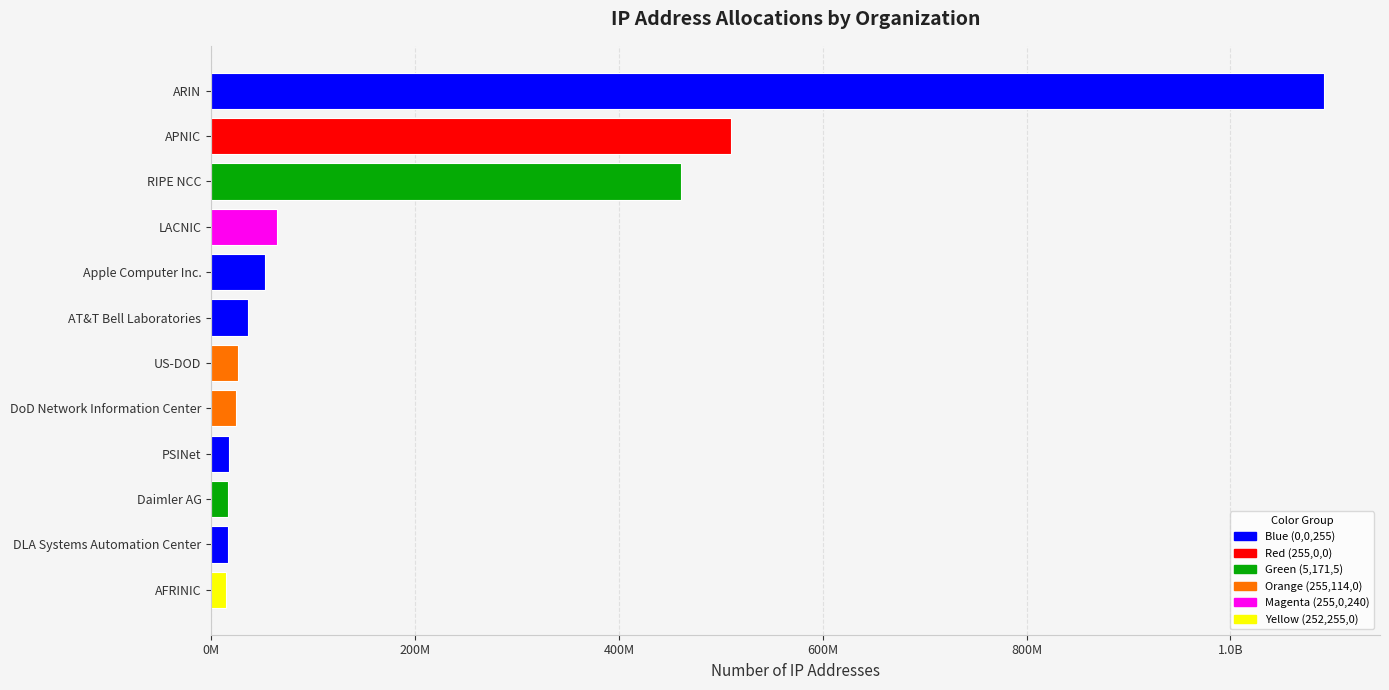

Where is the data nearest to the value 553216590?

APNIC